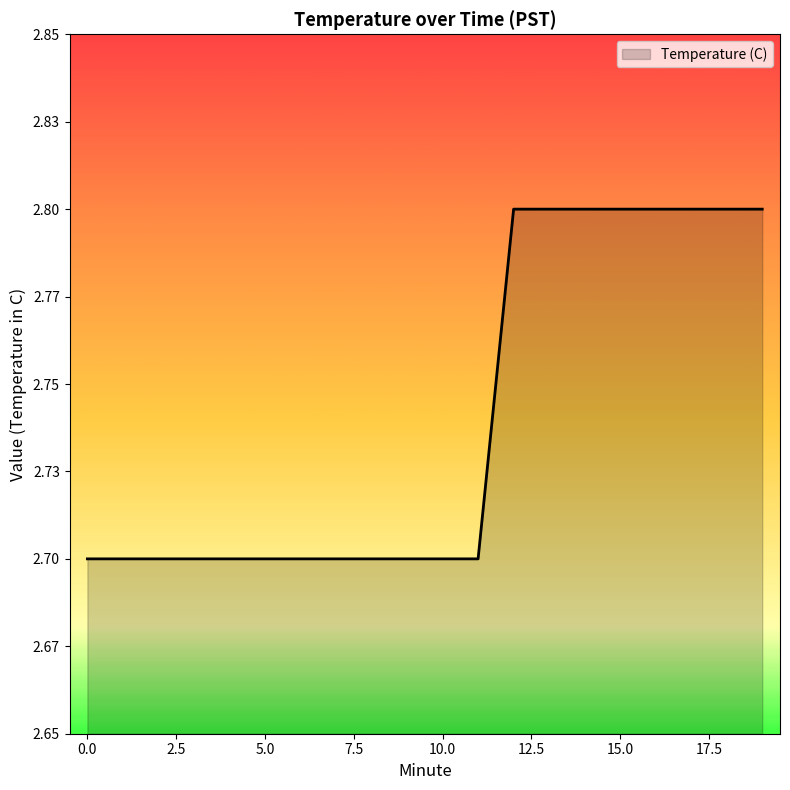

Reading right to left, extract all data points from this chart.

19=2.8	18=2.8	17=2.8	16=2.8	15=2.8	14=2.8	13=2.8	12=2.8	11=2.7	10=2.7	9=2.7	8=2.7	7=2.7	6=2.7	5=2.7	4=2.7	3=2.7	2=2.7	1=2.7	0=2.7